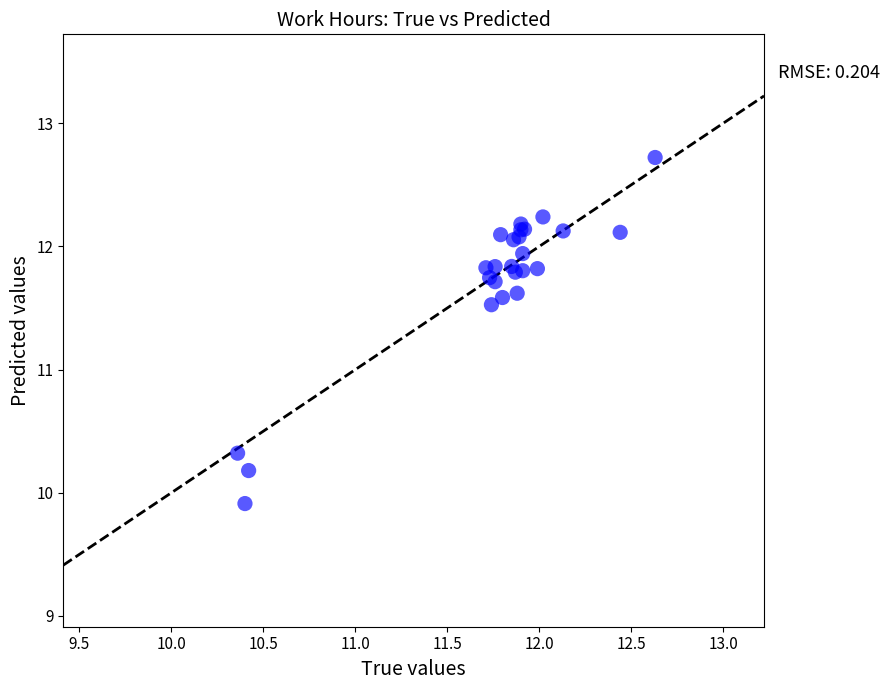

What Y value in the scatter plot is closest to 11?

11.5